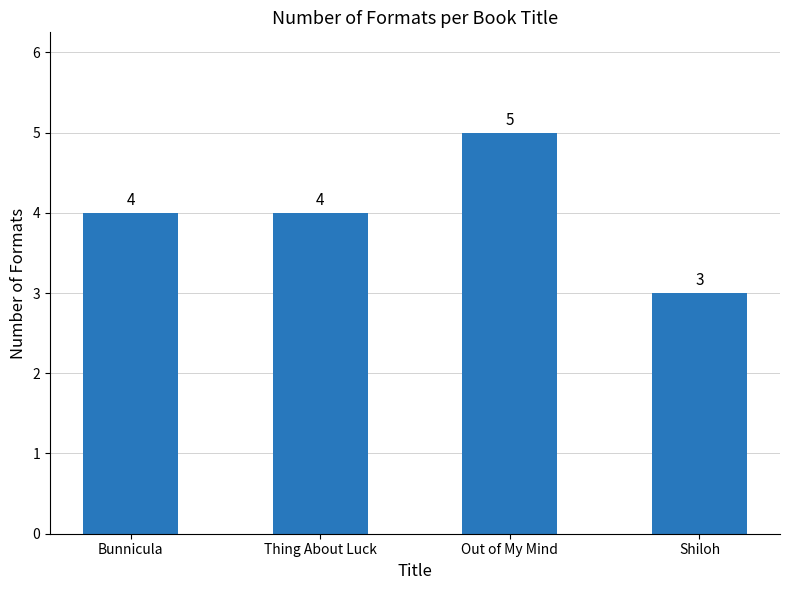

What is the label of the 4th bar from the right?

Bunnicula